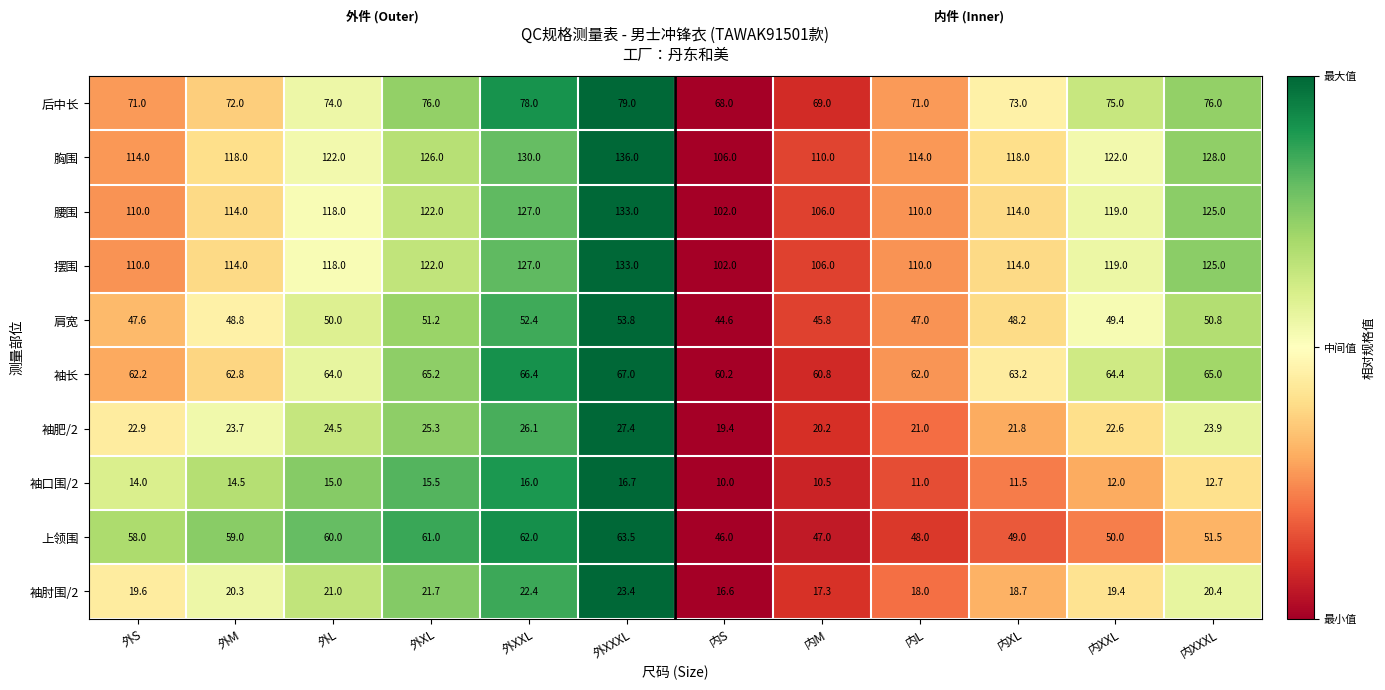

Which series has the largest total across all categories?

胸围